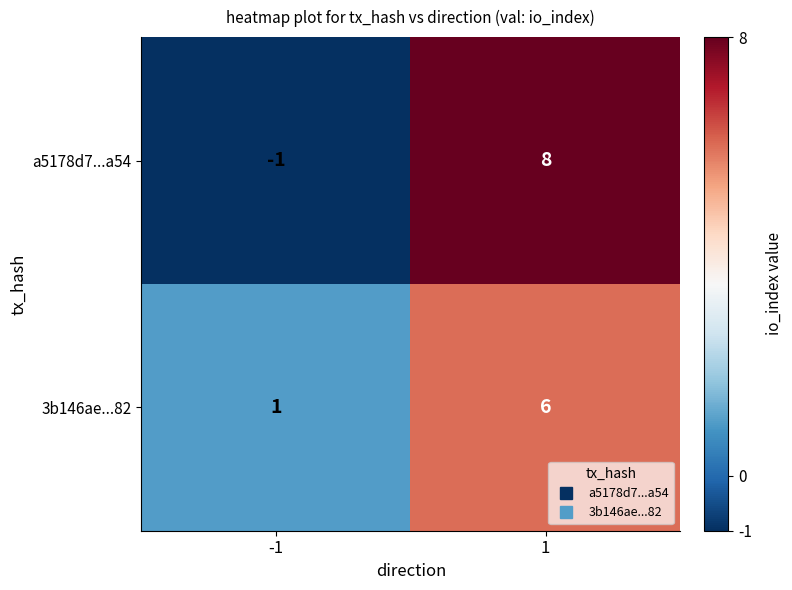

Rank the series by their maximum value, from highest to lowest.

a5178d7...a54, 3b146ae...82